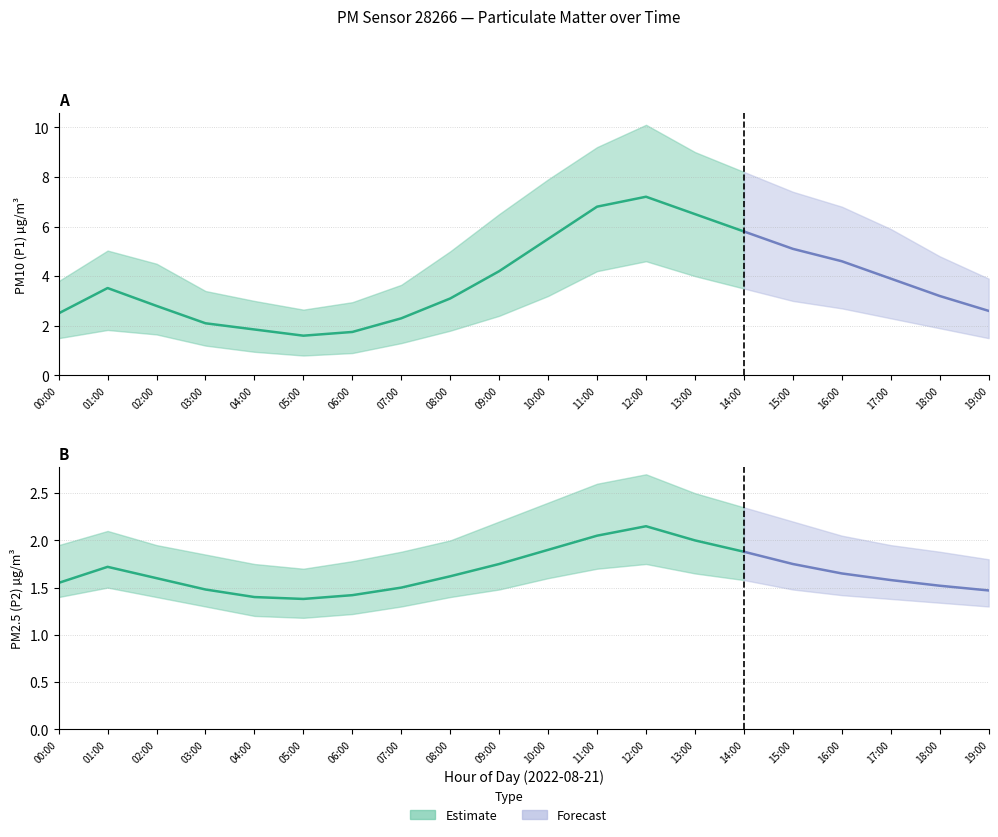

True or false: P1_lower and P1 cross at least once.

False